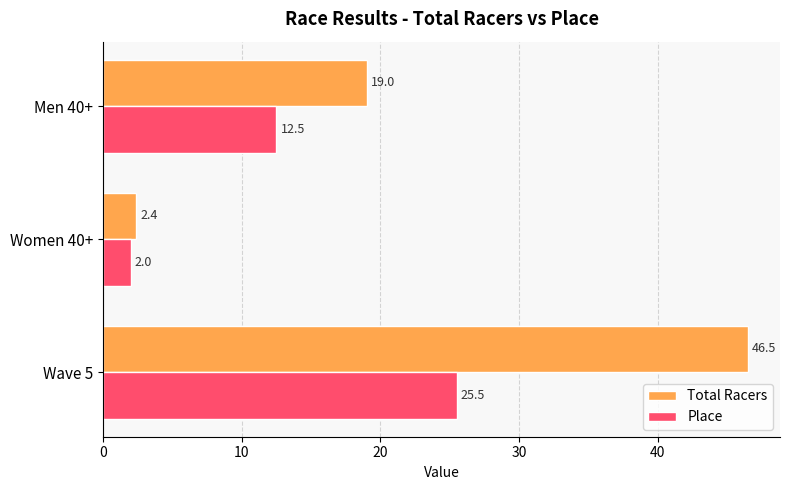

What is the sum of all Total Racers values?

67.9